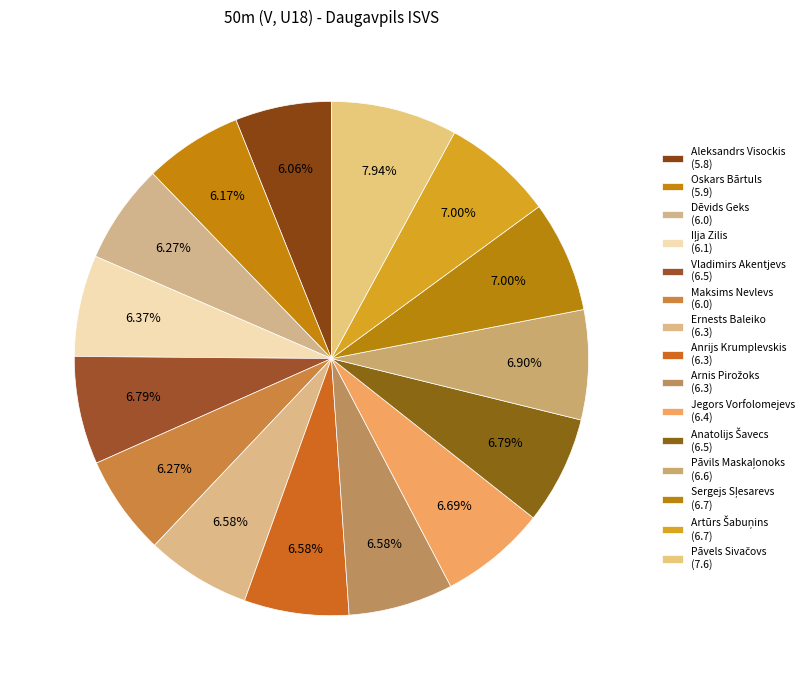

What is the change in value from Arnis Pirožoks to Sergejs Sļesarevs?

+0.4